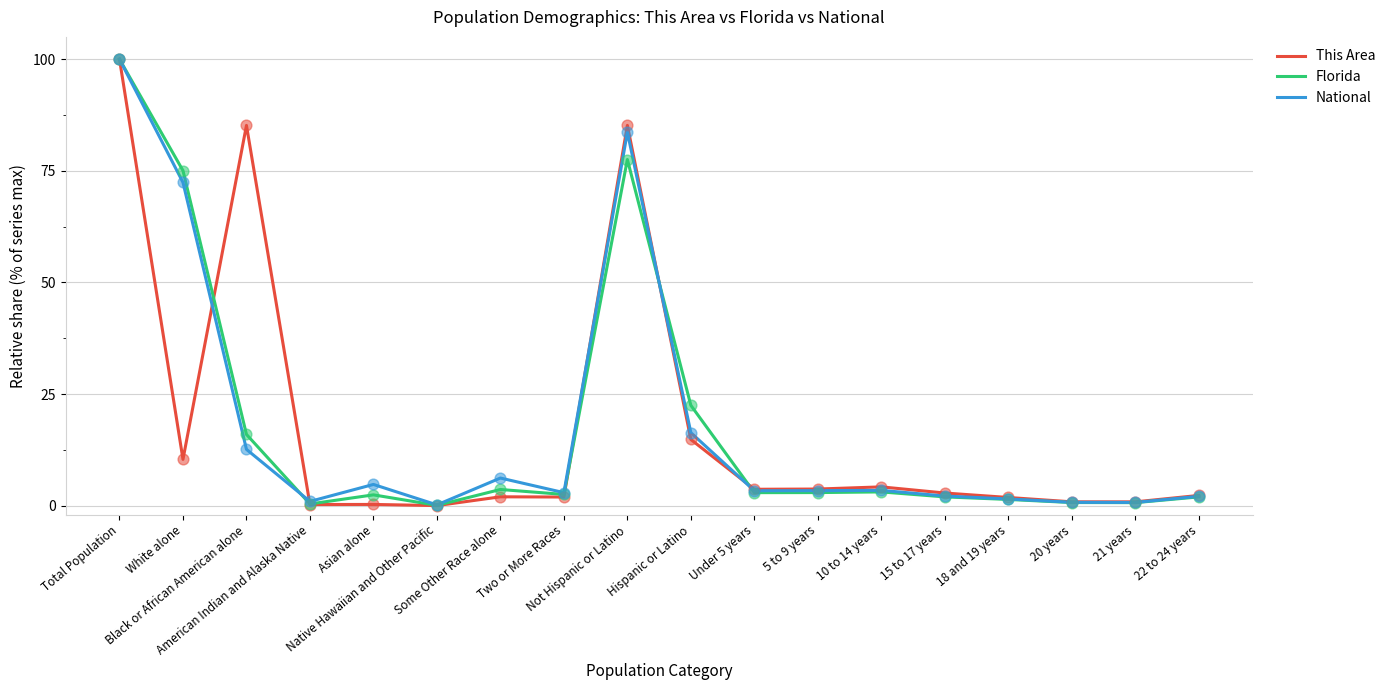

At which category is the sum across all series the highest?

Total Population